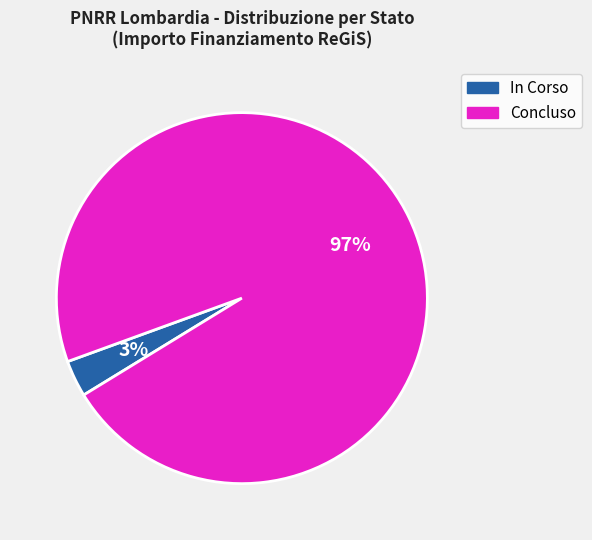

Do In Corso and Concluso together represent more than half of the pie?

Yes